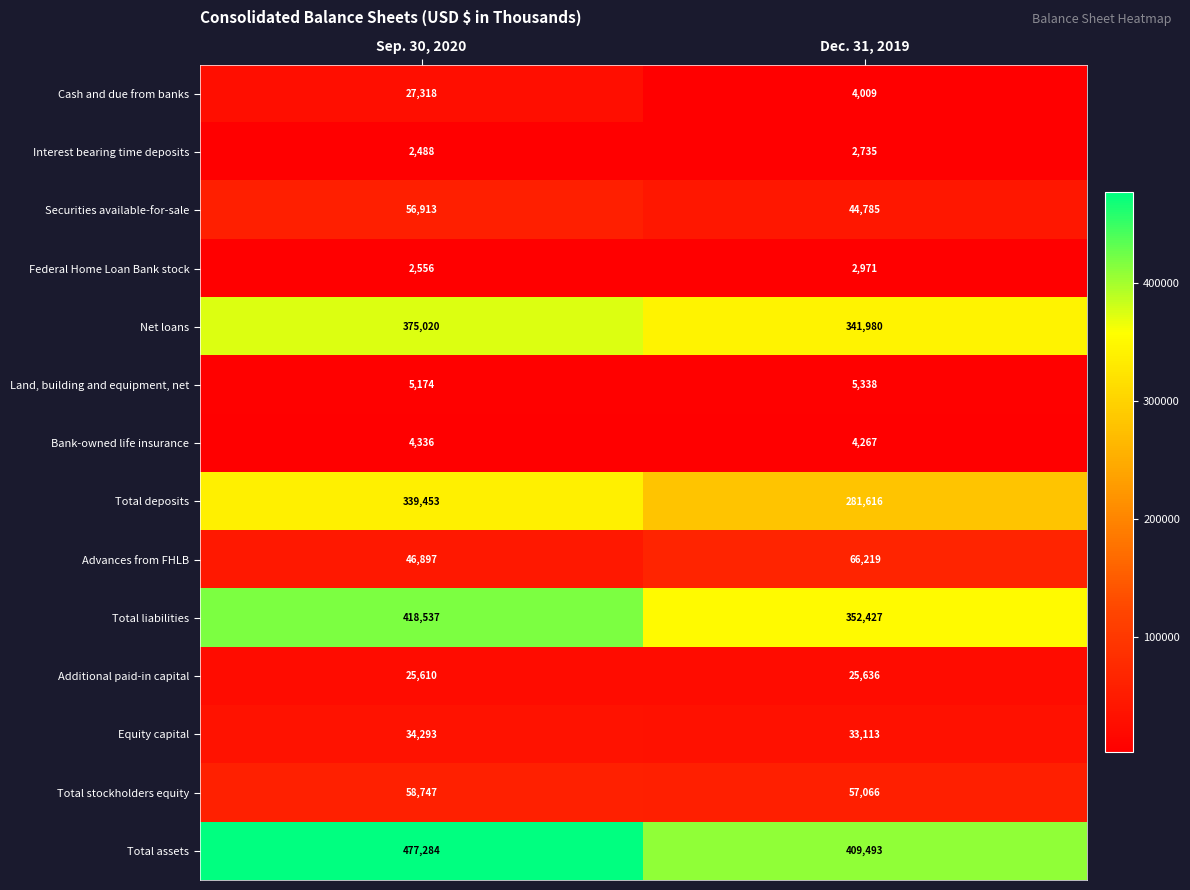

What is the difference between the highest and lowest values at Dec. 31, 2019?

406758